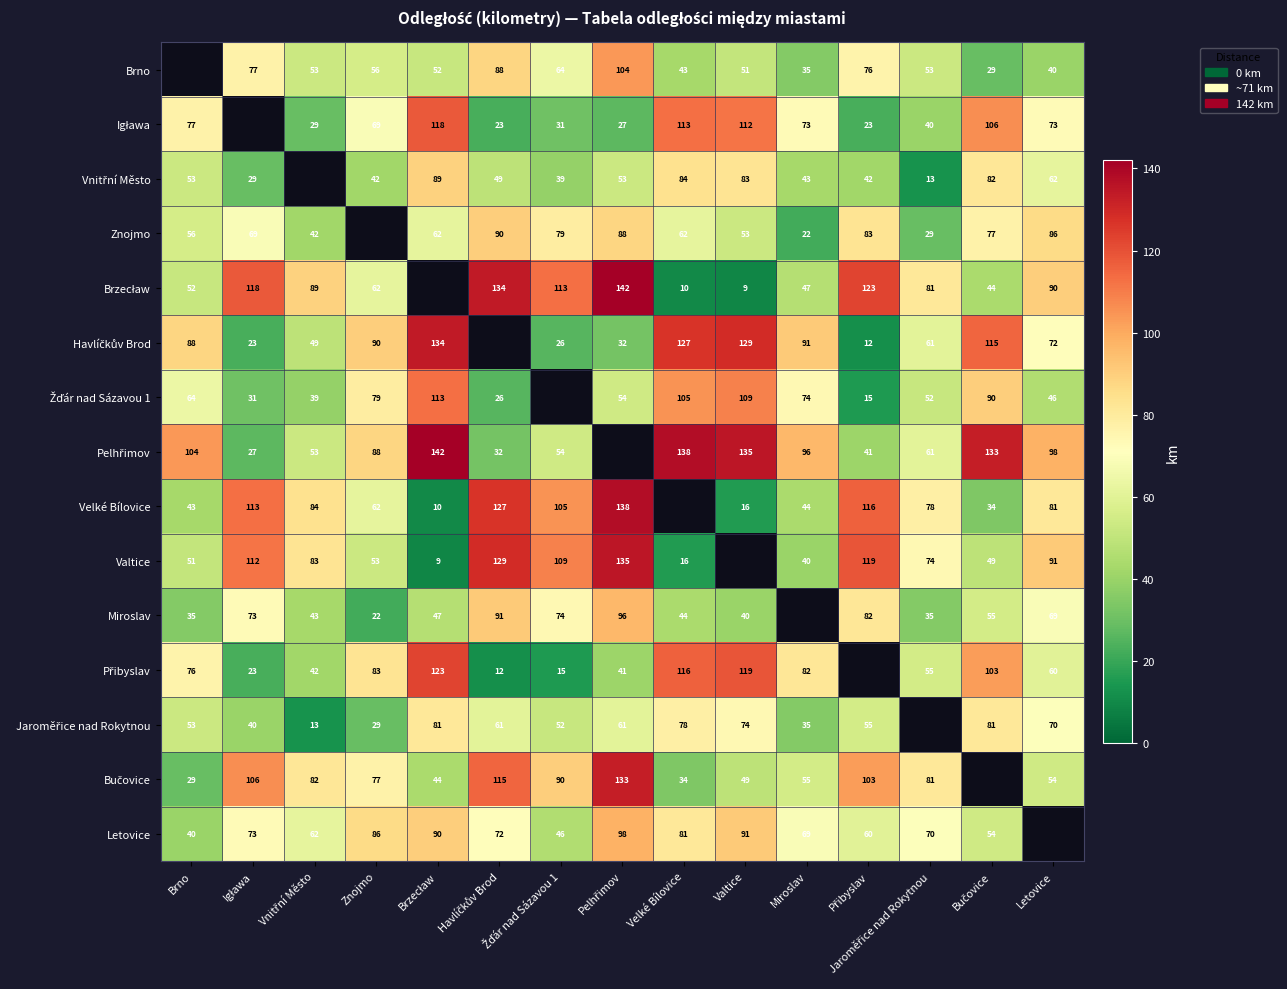

List the series in order of their peak value, highest first.

Brzecław, Pelhřimov, Velké Bílovice, Valtice, Havlíčkův Brod, Bučovice, Přibyslav, Igława, Žďár nad Sázavou 1, Brno, Letovice, Miroslav, Znojmo, Vnitřní Město, Jaroměřice nad Rokytnou